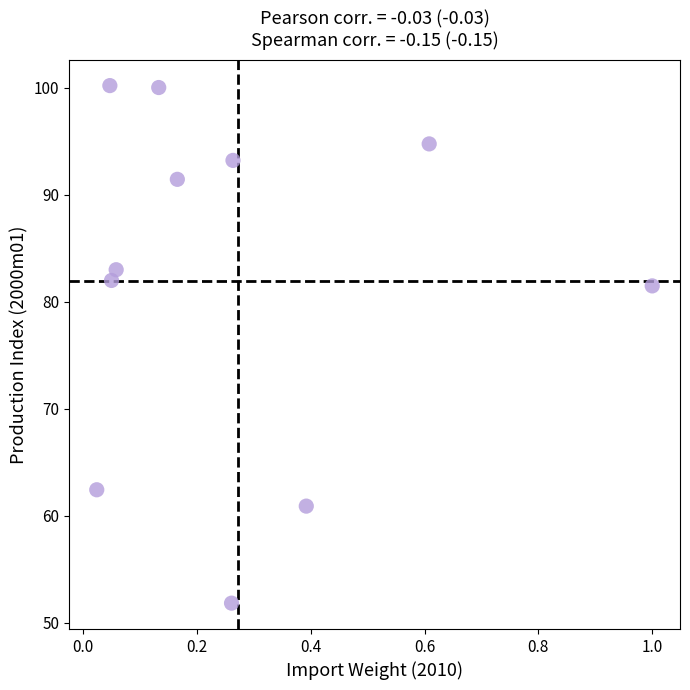

What is the average X value?

0.3